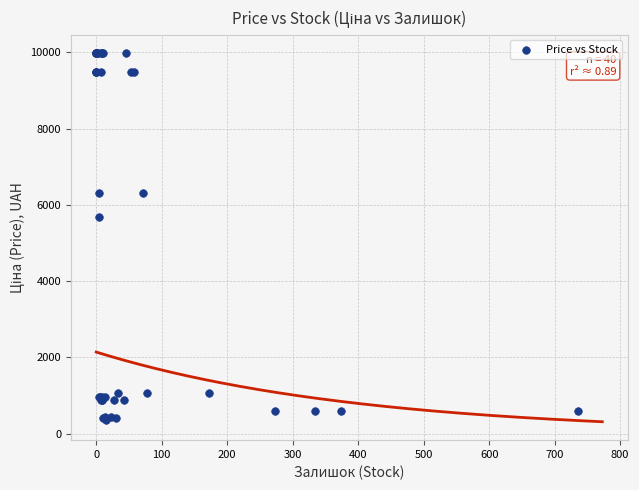

What Y value in the scatter plot is closest to 5167?

5673.8